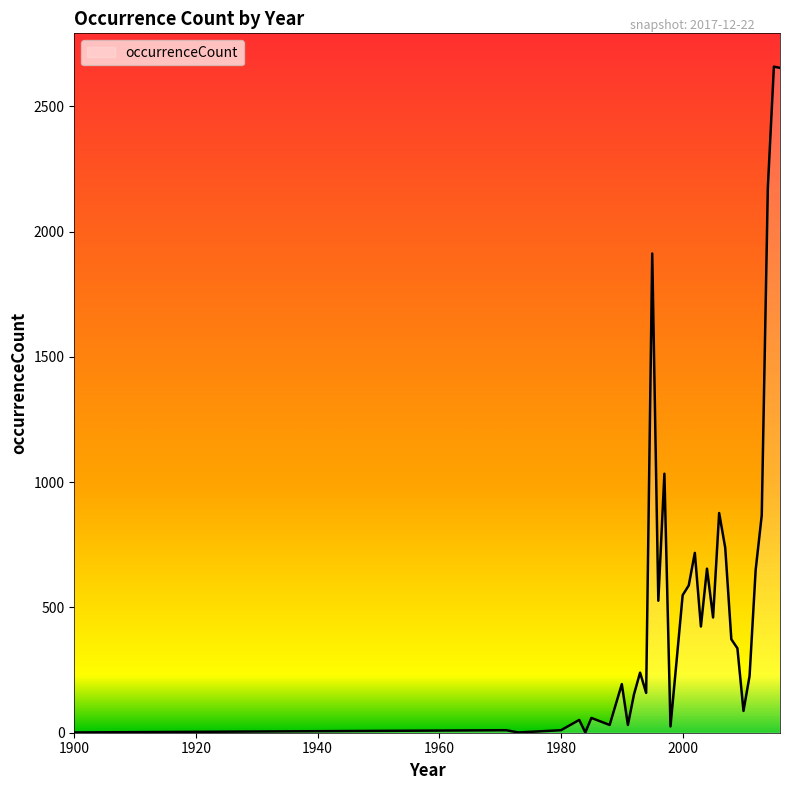

What is the maximum value shown in the chart?

2659